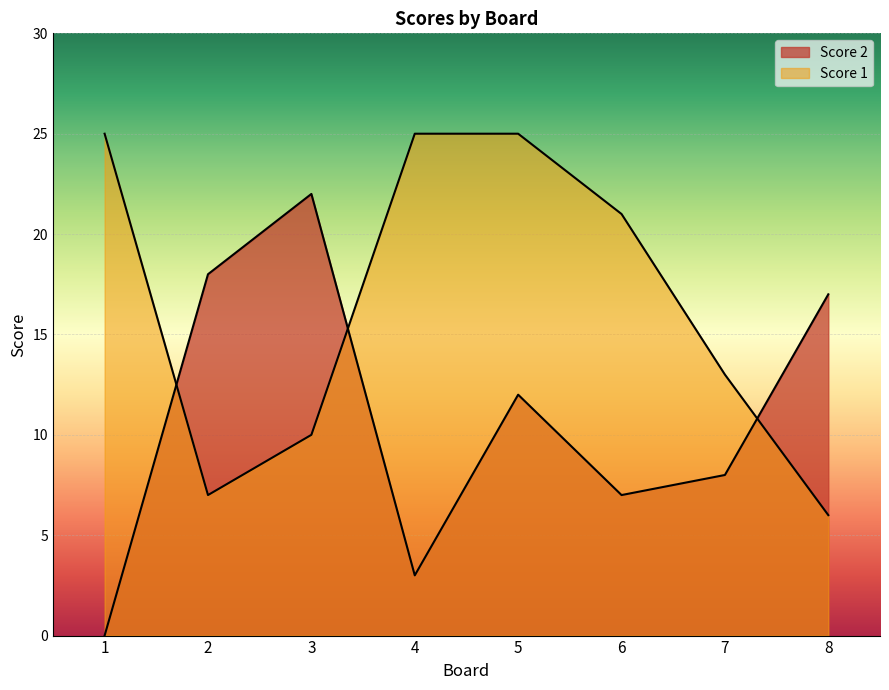

After their last crossing, which series has the higher values: Score 1 or Score 2?

Score 2